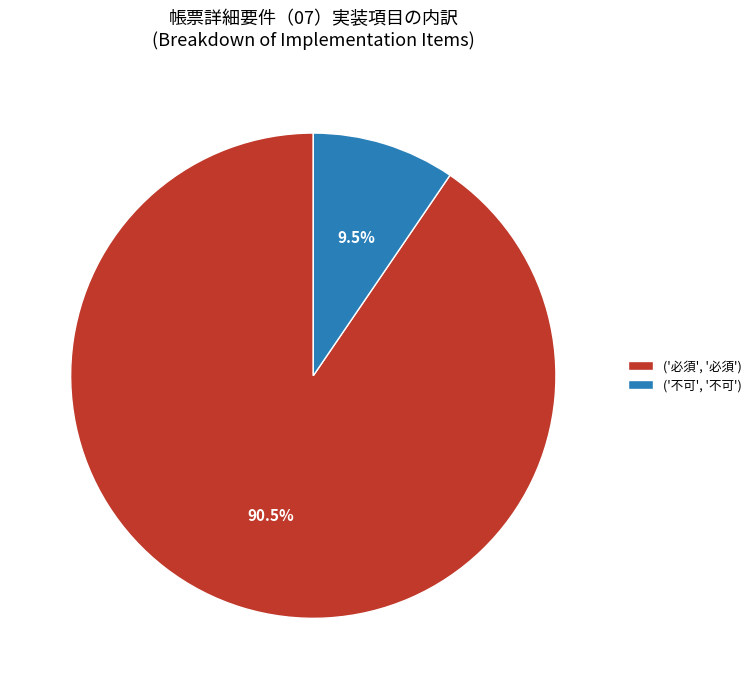

What is the ratio of the value at ('必須', '必須') to the value at ('不可', '不可')?

9.5